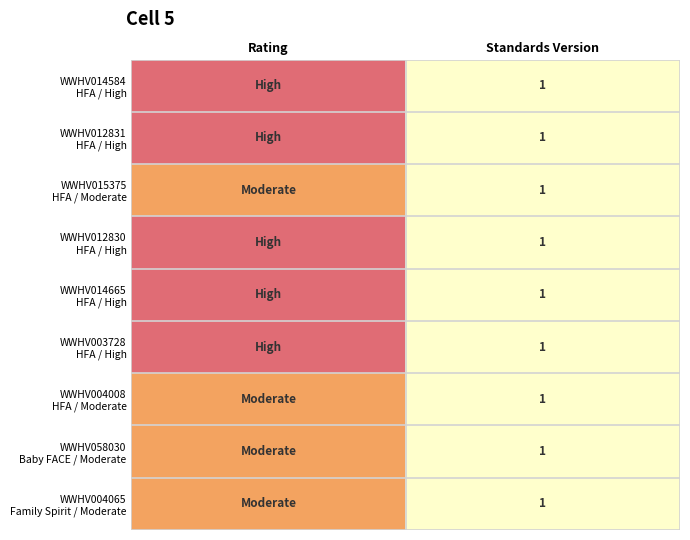

What is the total value across all series at Standards Version?

9